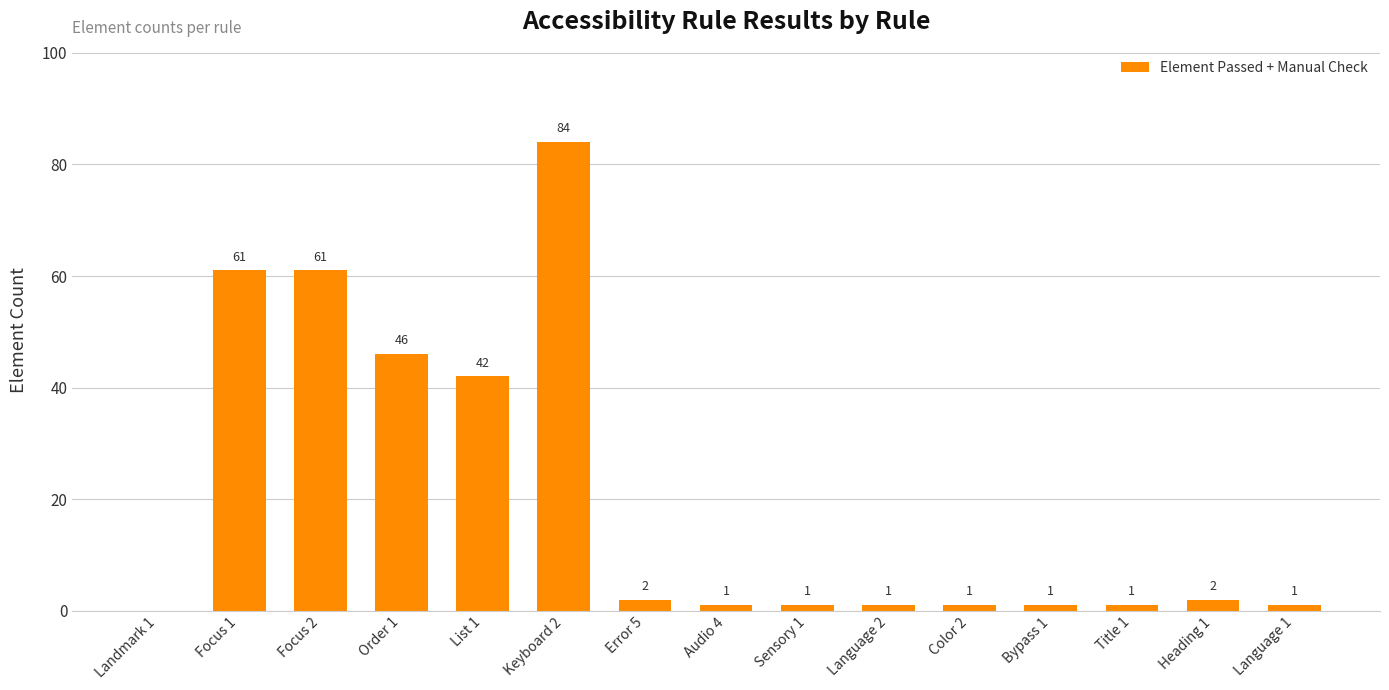

Which category has the highest value across all series?

Keyboard 2